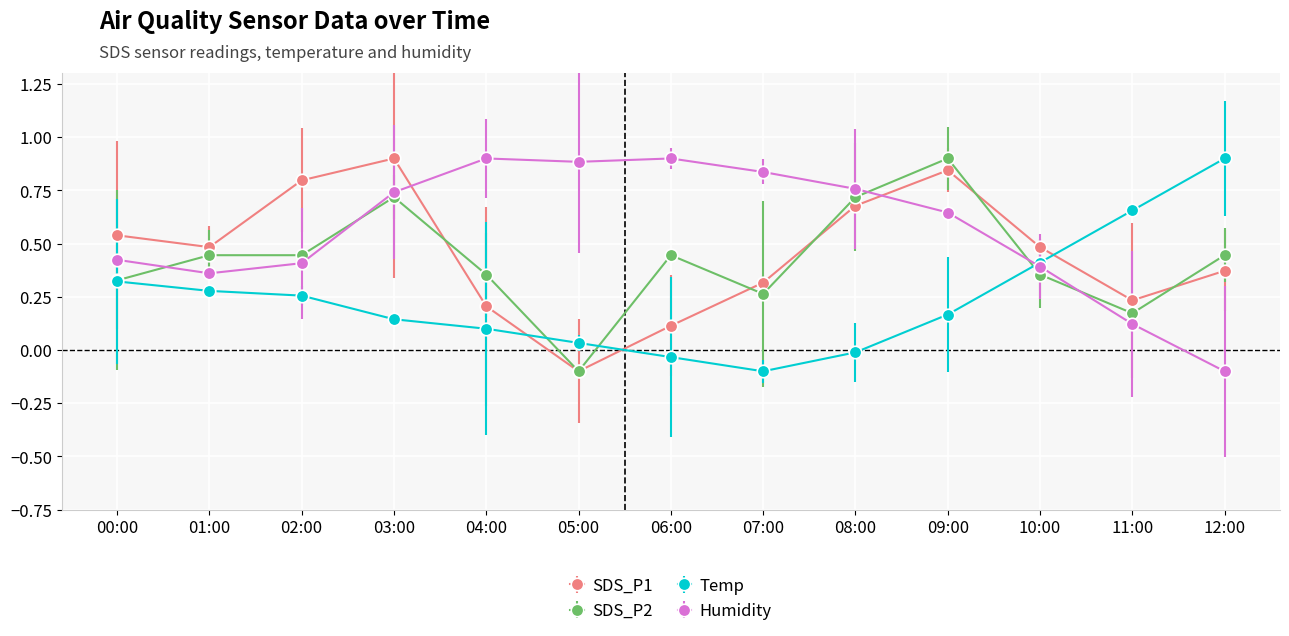

The value of SDS_P2 at 03:00 is 0.5. True or false?

False